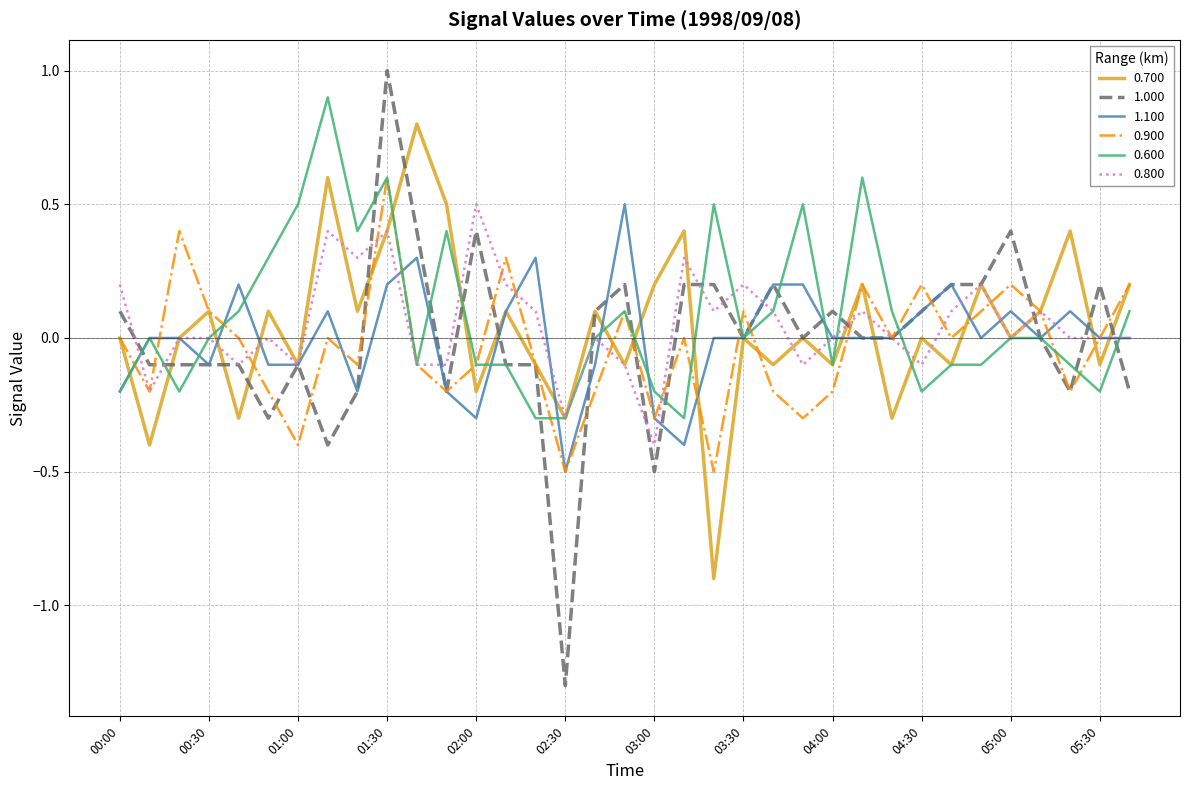

What is the greatest value displayed?

1.0